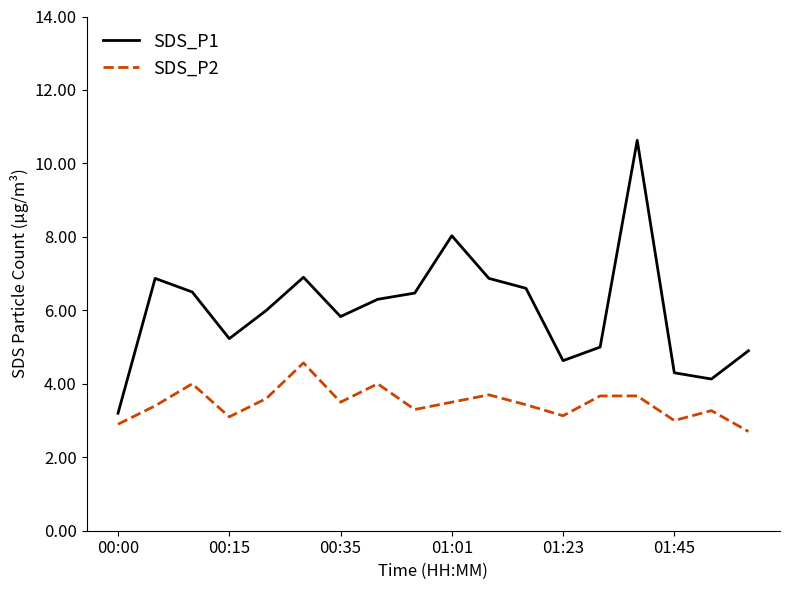

Which series has the largest total across all categories?

SDS_P1